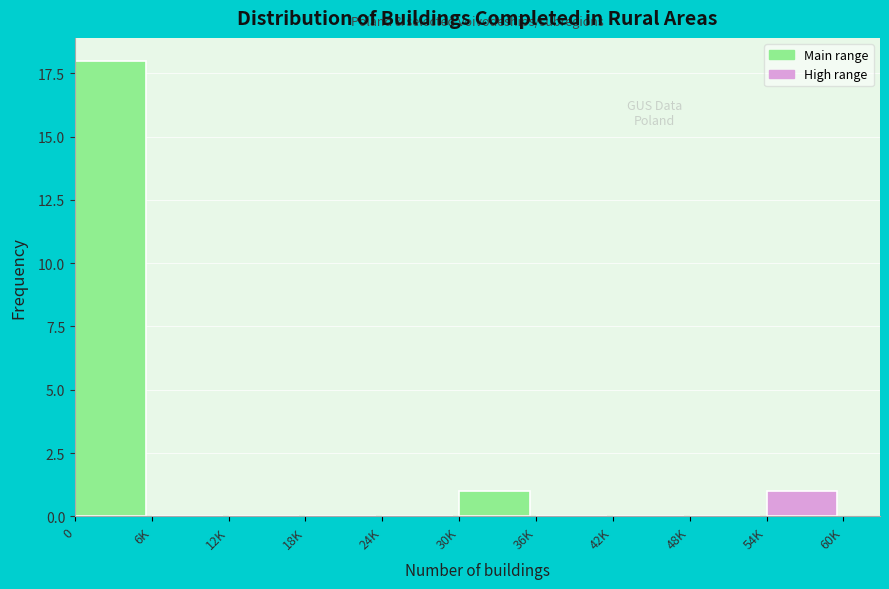

Reading left to right, list all the values displayed in this chart.

0=18	6K=0	12K=0	18K=0	24K=0	30K=1	36K=0	42K=0	48K=0	54K=1